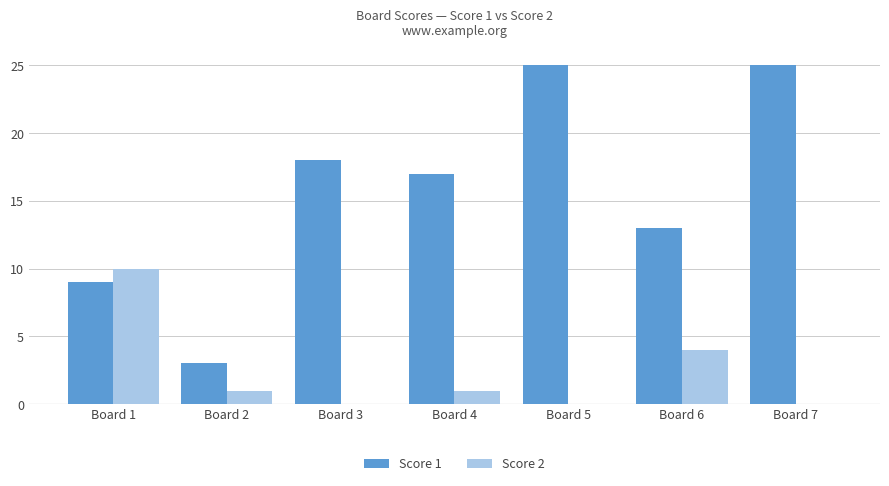

Is it true that Score 1 equals 5 at Board 2?

False